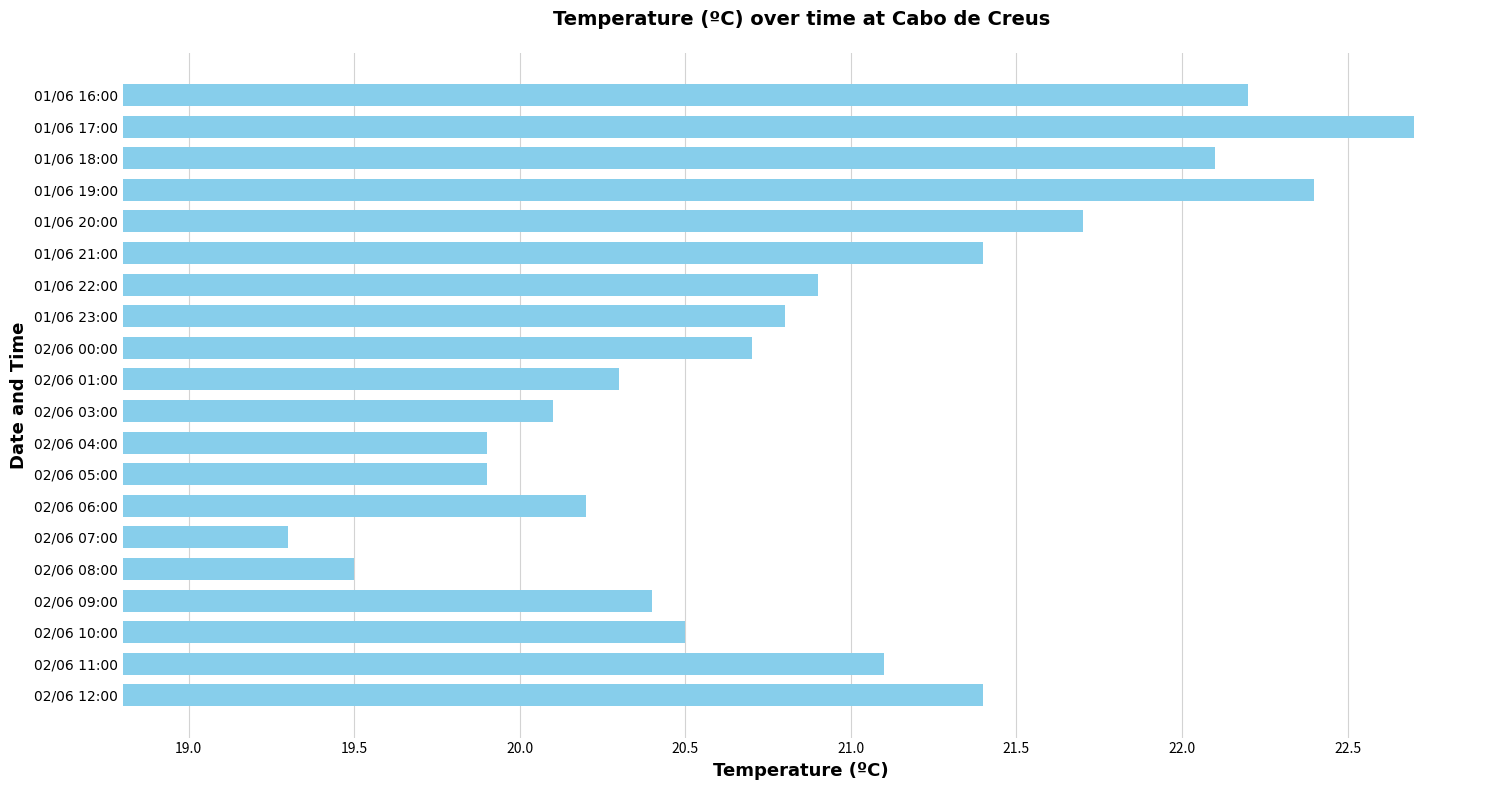

Count the number of data series in this chart.

1